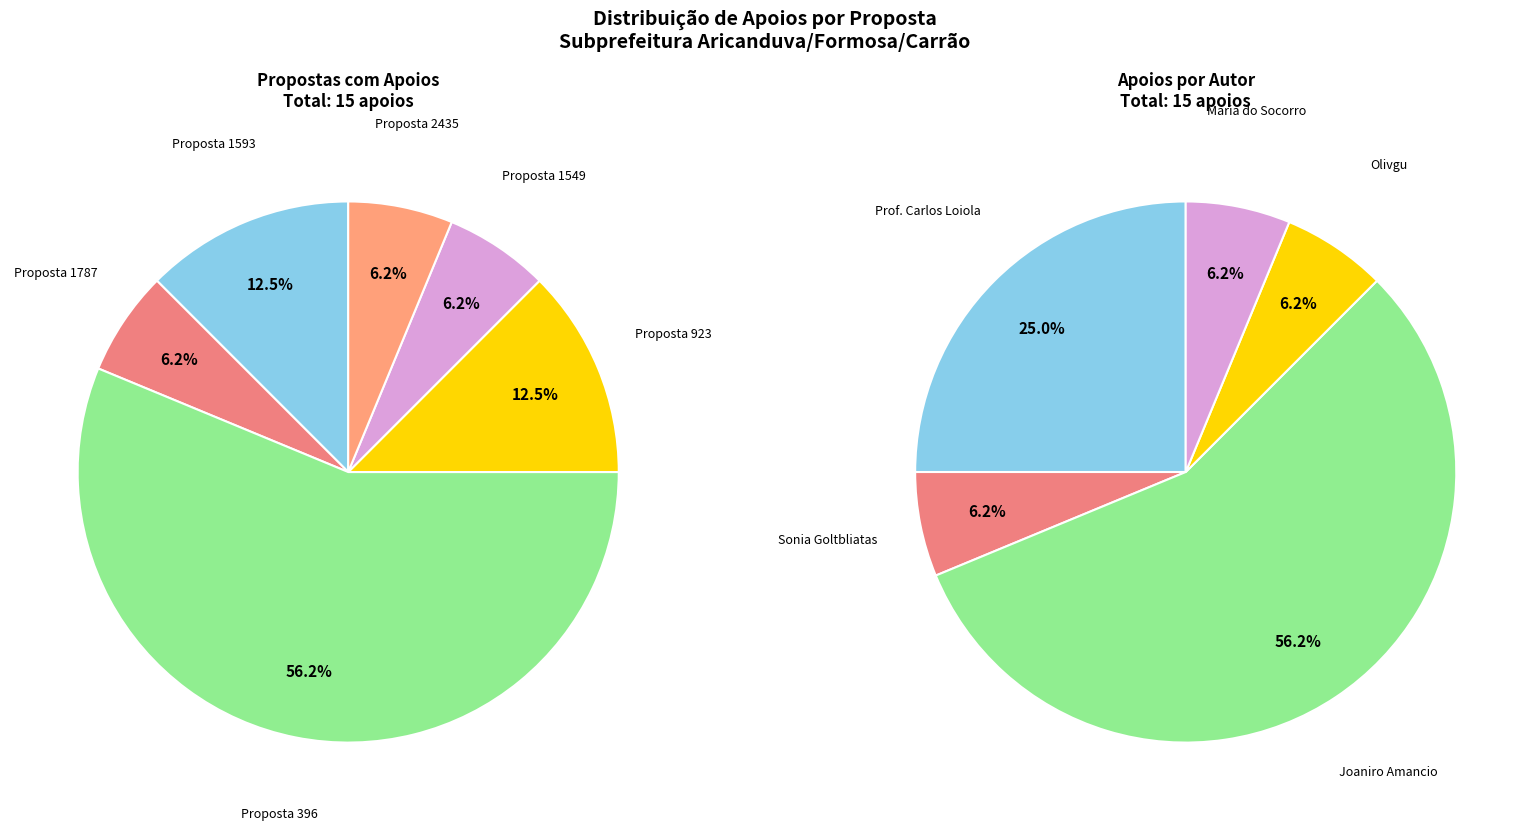

Which has a higher value, 1549 or 1593?

1593